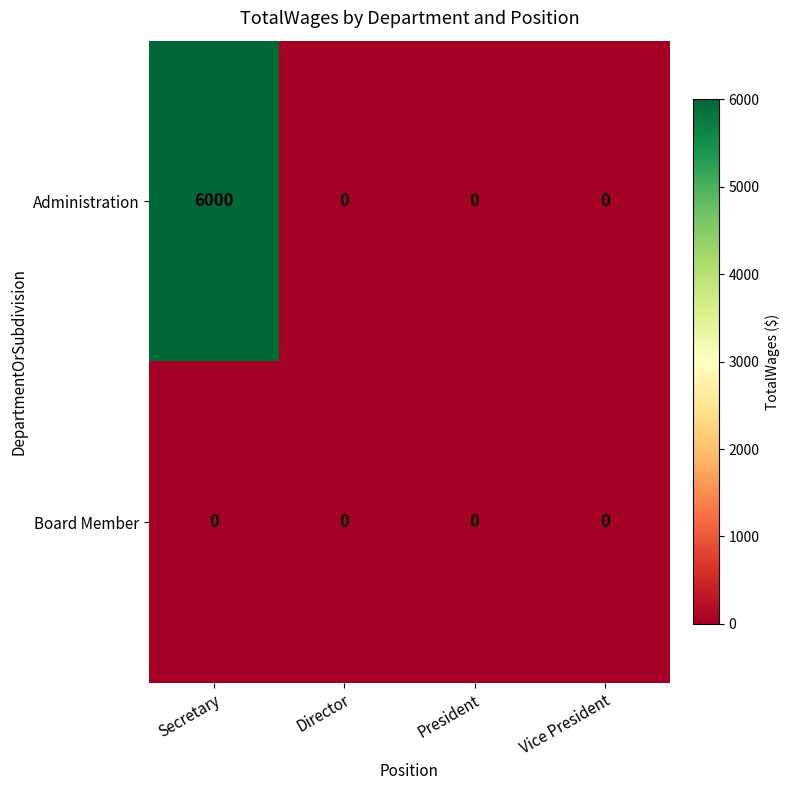

Which series has the widest spread of values?

Administration